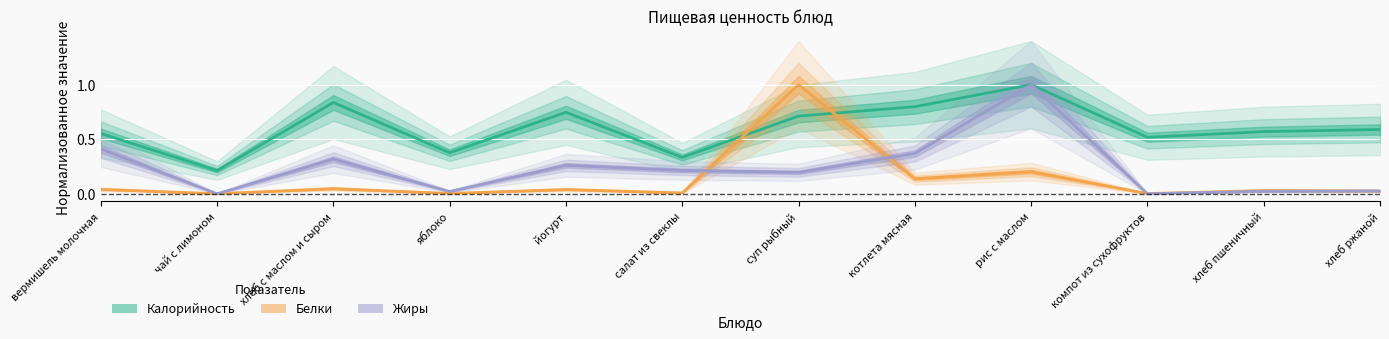

What is the label of the 12th point from the left?

хлеб ржаной